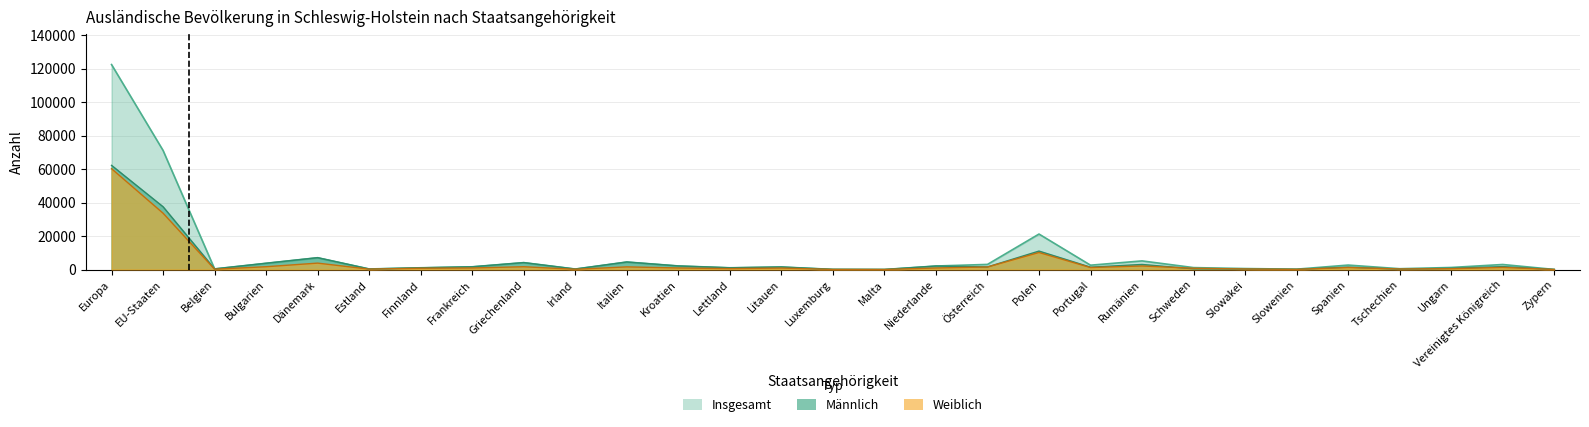

What position from the left is Ungarn?

27